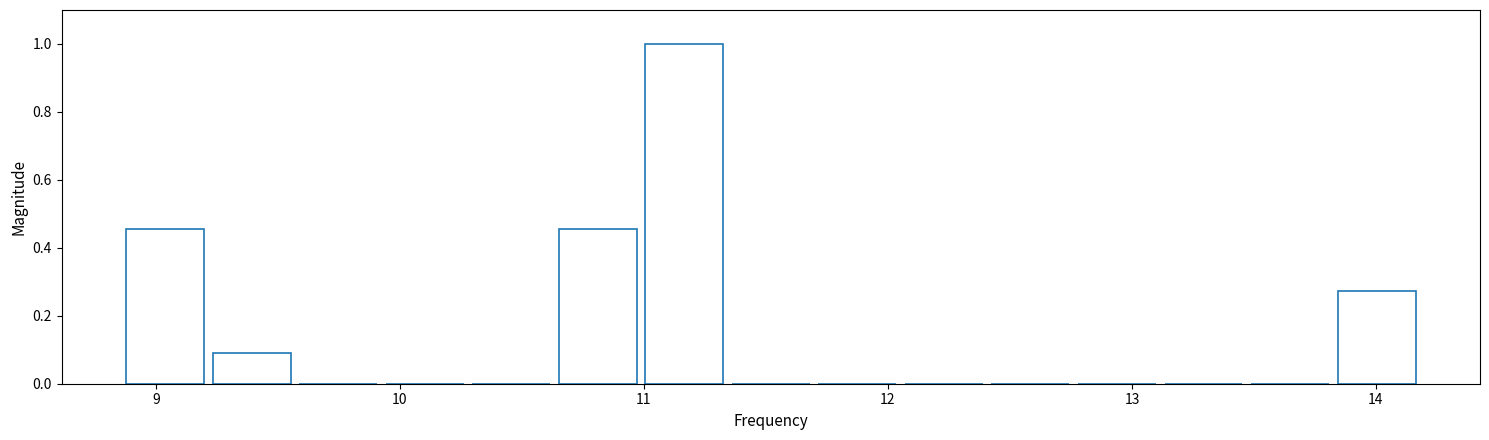

Around what value on the x-axis is the tallest bar? Give the approximate position of its centre, as read against the axis.

11.2